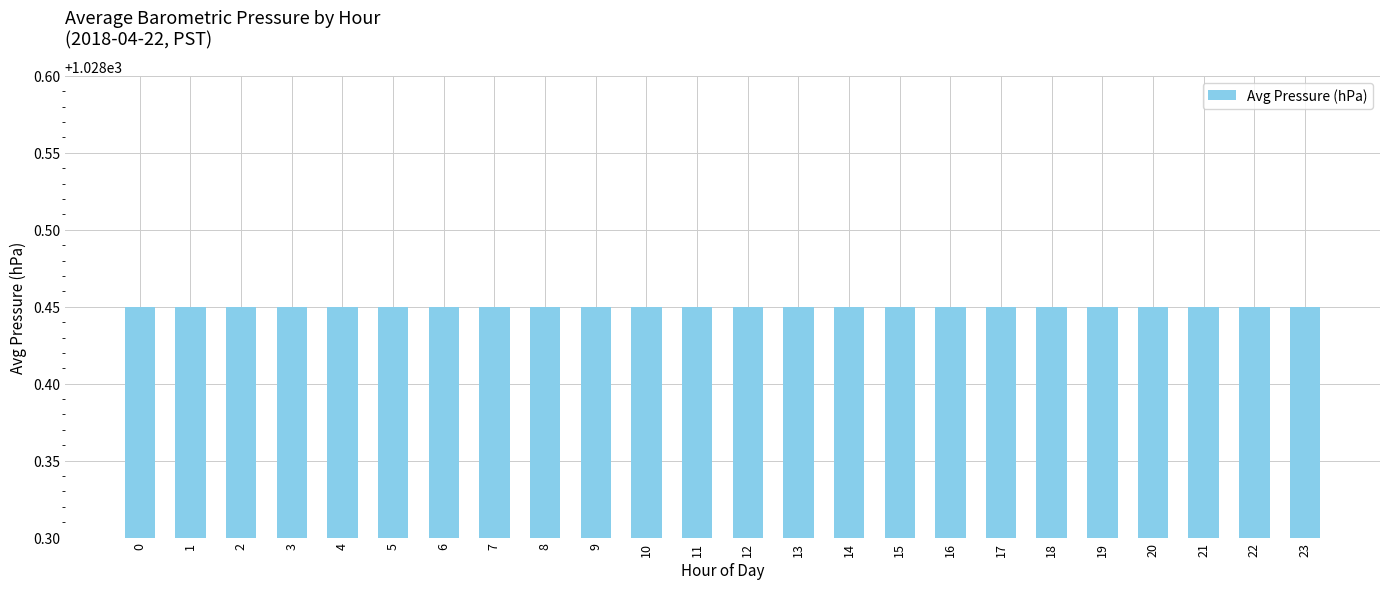

True or false: the data shows 1028.5 at 14.

True